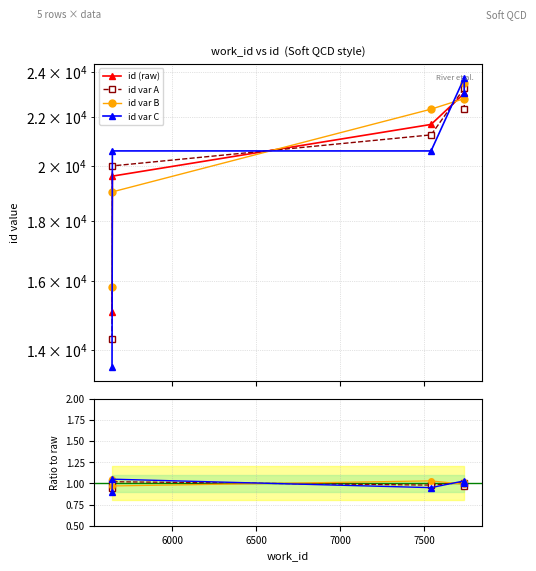

How many id var B values are between 0 and 1?

2